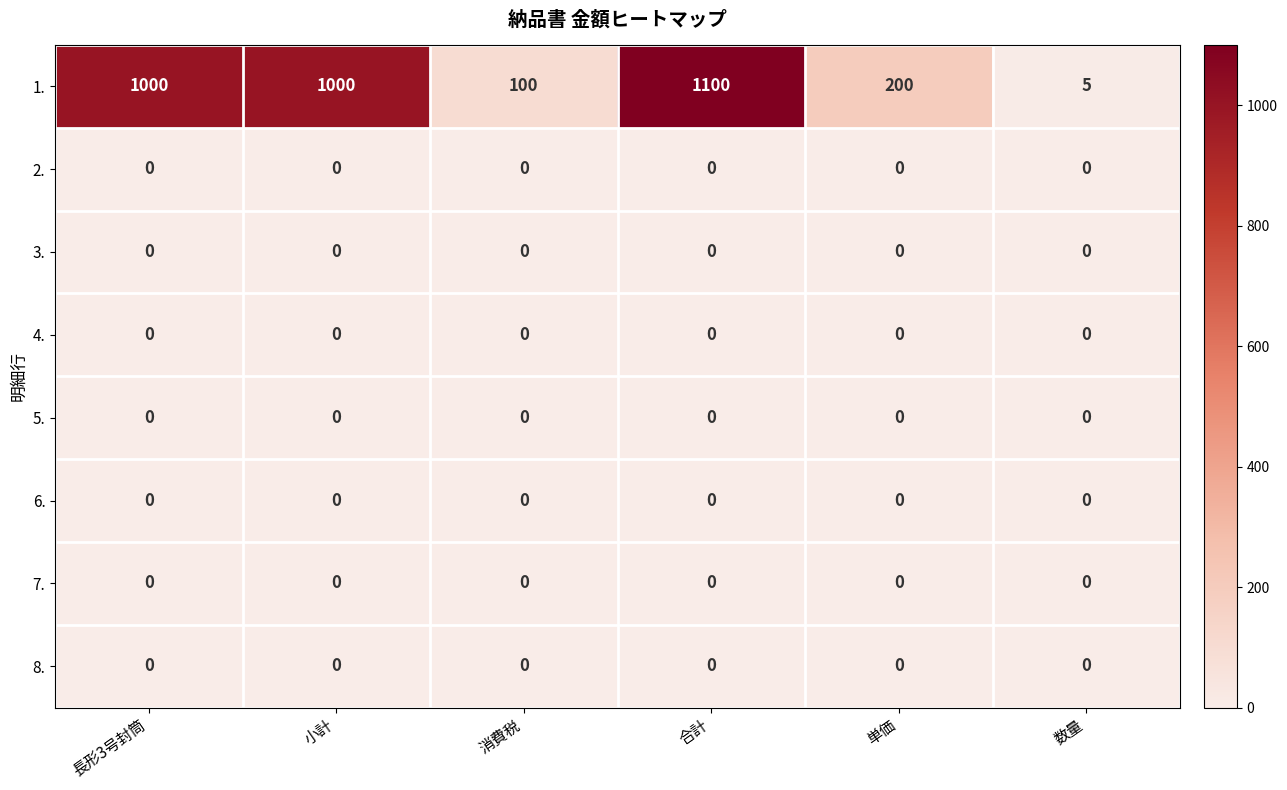

How many categories are shown in the chart?

6